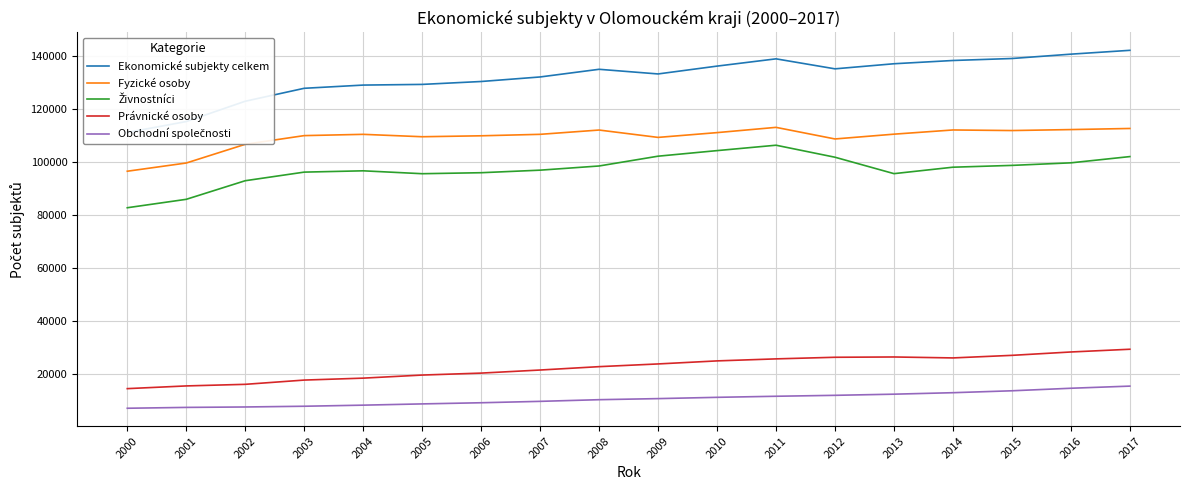

What is the spread (max minus min) of values at 2010?

124893